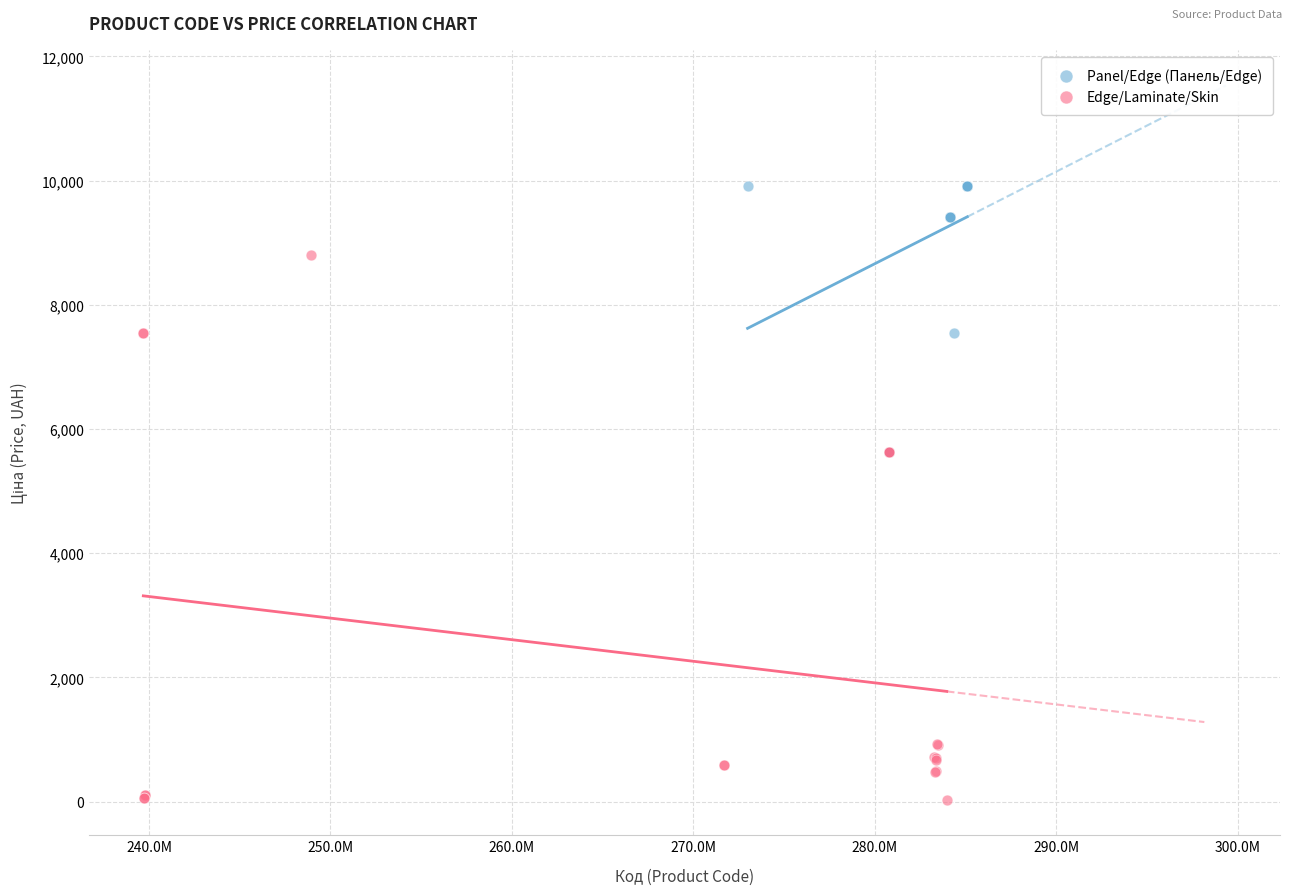

What are all the series names shown in the legend?

Panel/Edge (Панель/Edge), Edge/Laminate/Skin